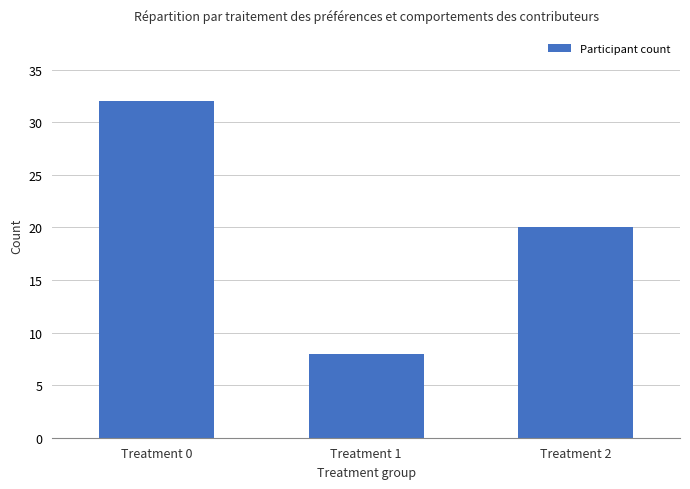

True or false: the data shows 54 at Treatment 0.

False